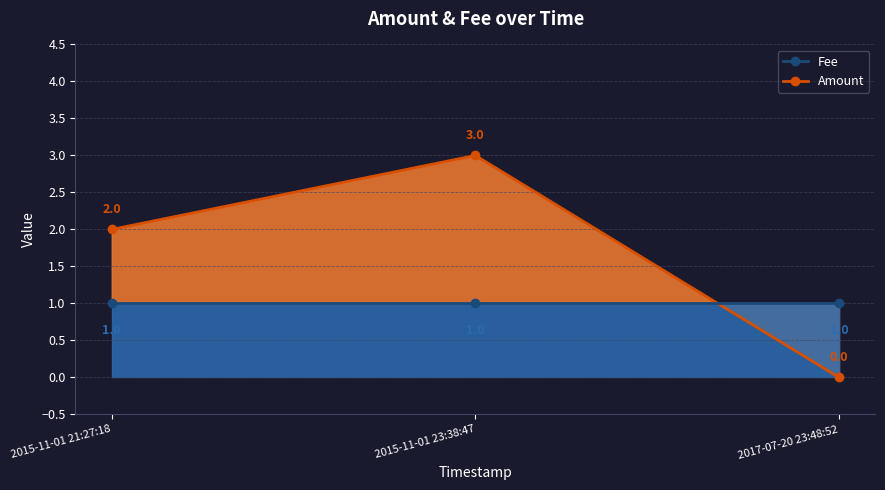

Between 2015-11-01 21:27:18 and 2017-07-20 23:48:52, which is larger?

2015-11-01 21:27:18